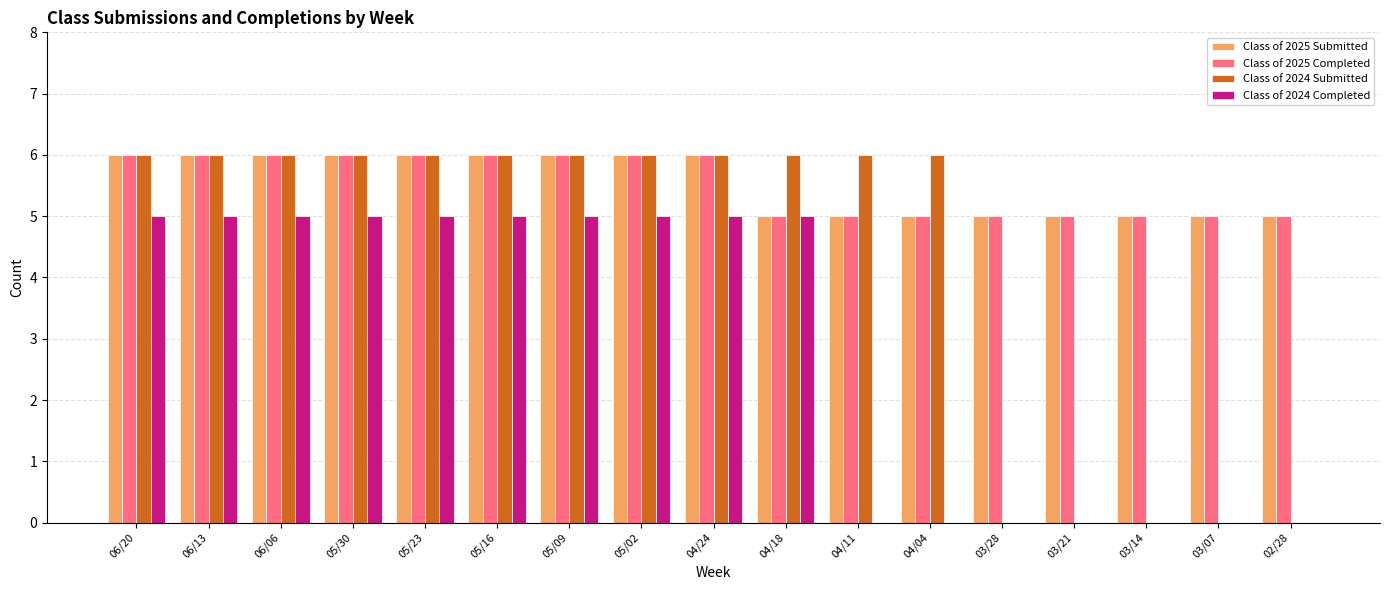

The Class of 2025 Completed series shows 6 at 06/20. True or false?

True